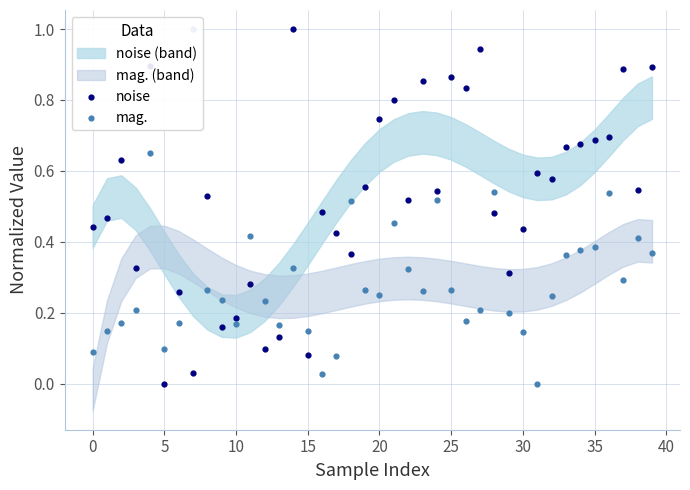

What is the total value across all series at 34?

1.1